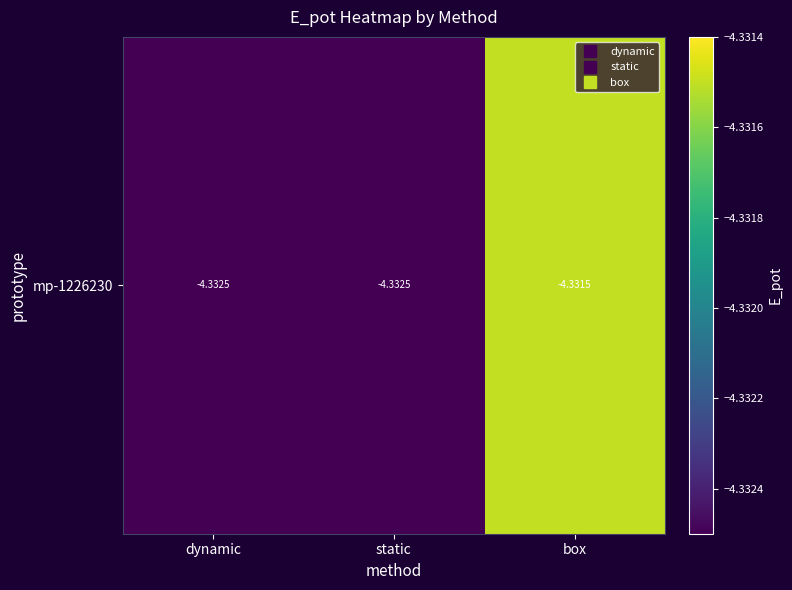

Count the number of data series in this chart.

1